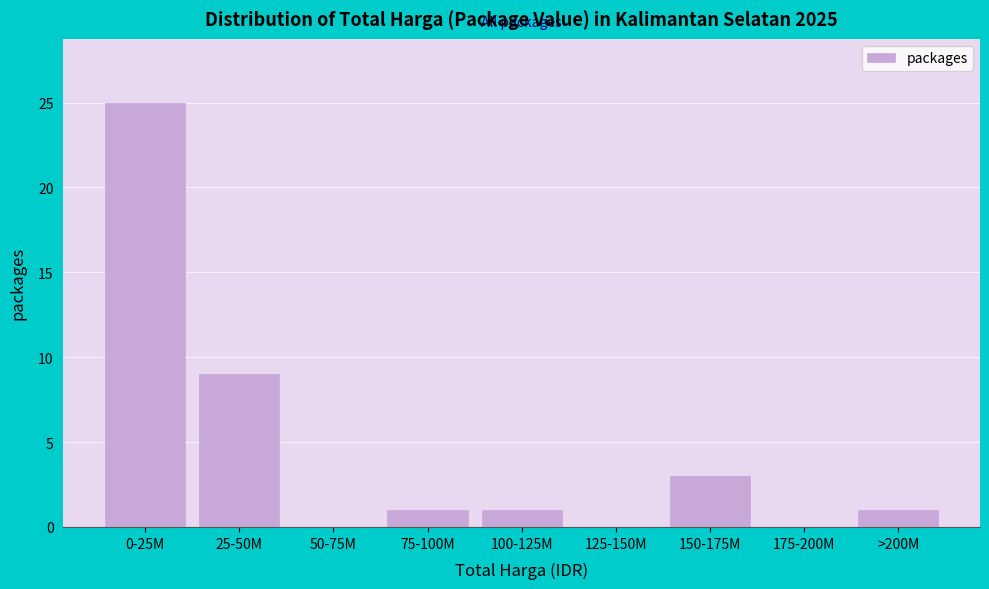

Reading right to left, transcribe all the data shown in this chart.

>200M=1	175-200M=0	150-175M=3	125-150M=0	100-125M=1	75-100M=1	50-75M=0	25-50M=9	0-25M=25